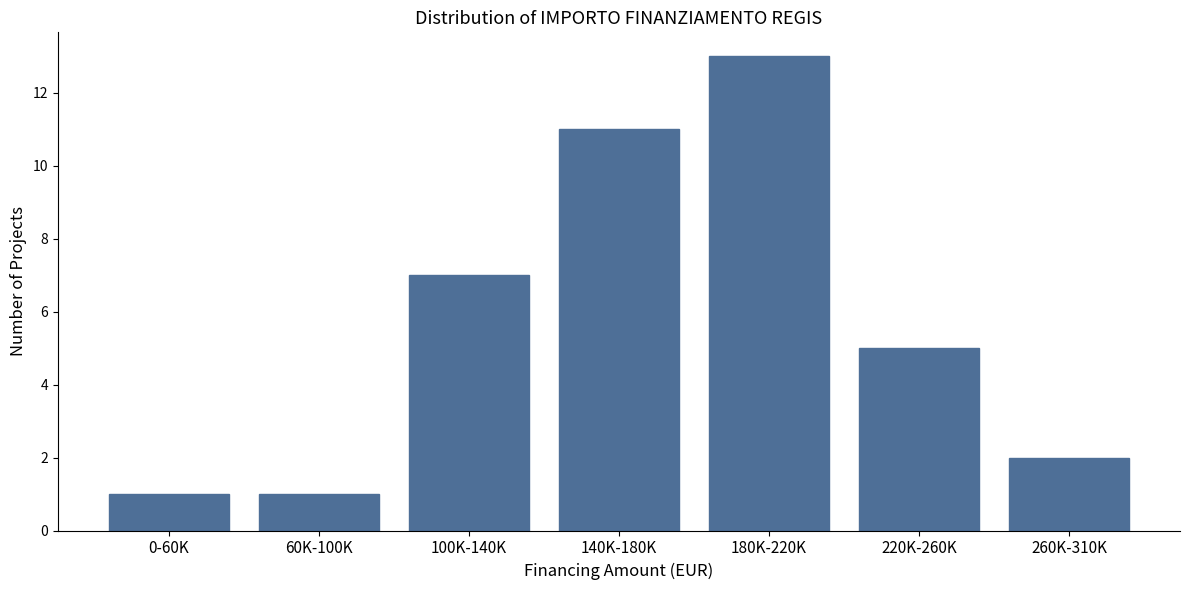

Reading right to left, extract all data points from this chart.

2	5	13	11	7	1	1